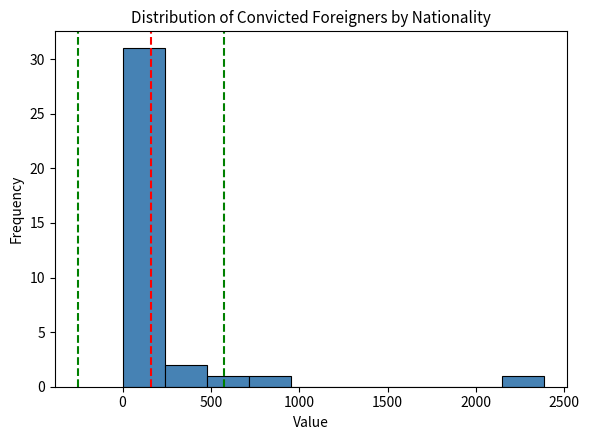

Reading left to right, transcribe this chart: for each bar, give the range it covers on the x-axis and its height. Neither the bar edges nor the heights are printed on the chart, so give them approximately, as read against the axes.

0 to 250: 31
250 to 500: 2
500 to 700: 1
700 to 950: 1
950 to 1200: 0
1200 to 1450: 0
1450 to 1650: 0
1650 to 1900: 0
1900 to 2150: 0
2150 to 2400: 1